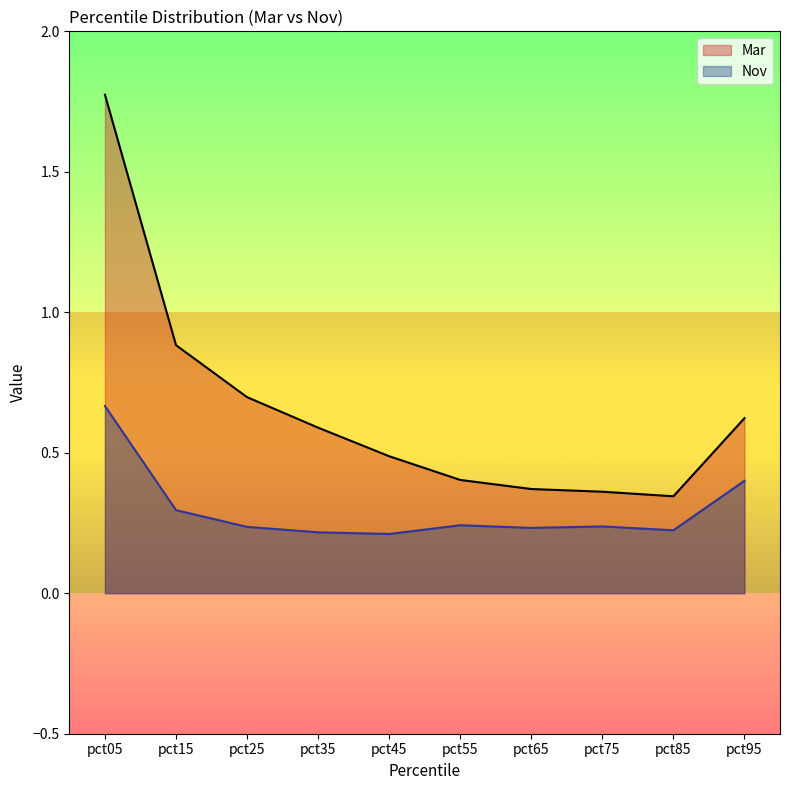

Which has a higher value, pct75 or pct15?

pct15